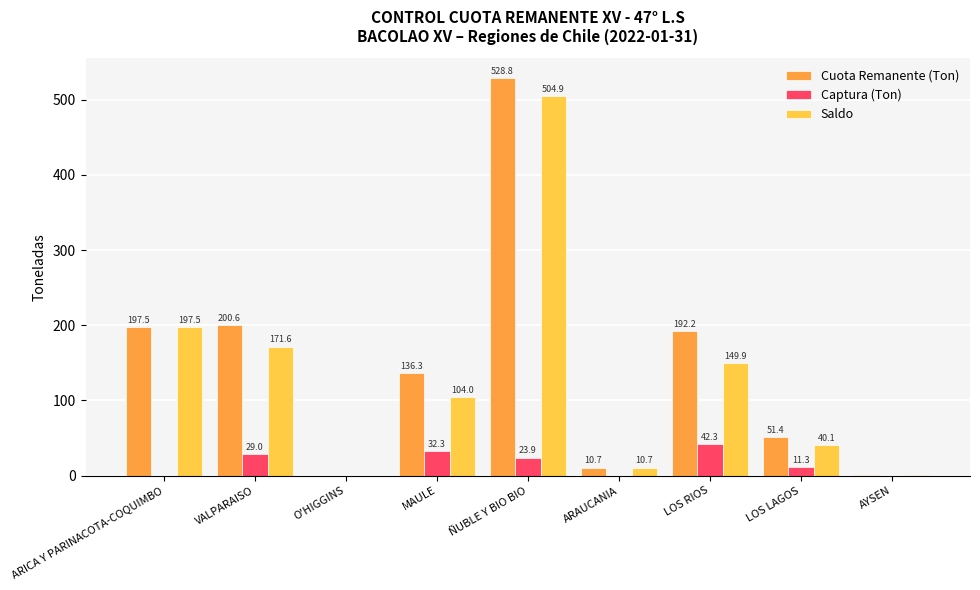

Between VALPARAISO and O'HIGGINS, which series saw the biggest shift?

Cuota Remanente (Ton)